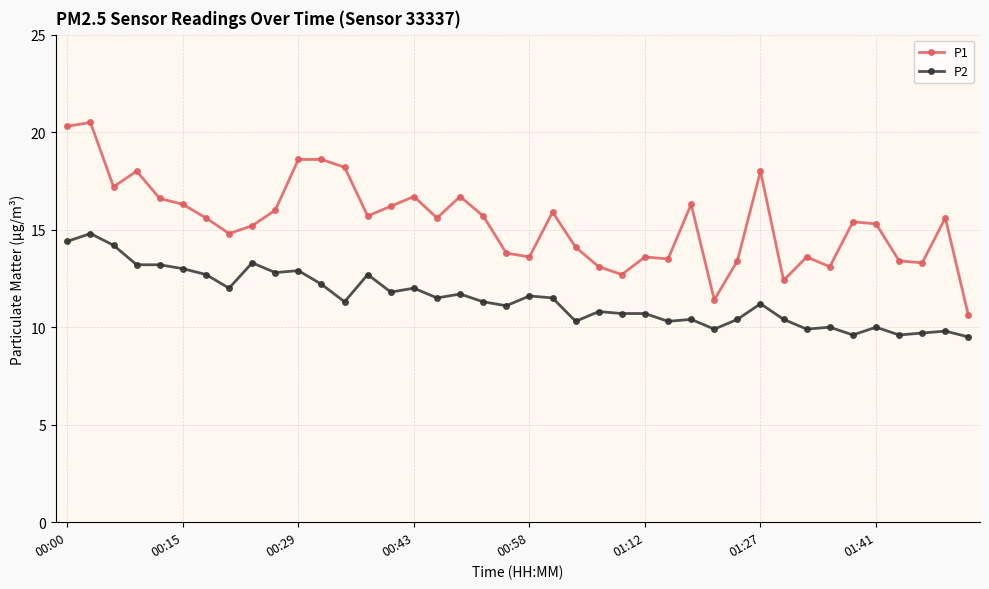

True or false: P1 and P2 cross at least once.

False